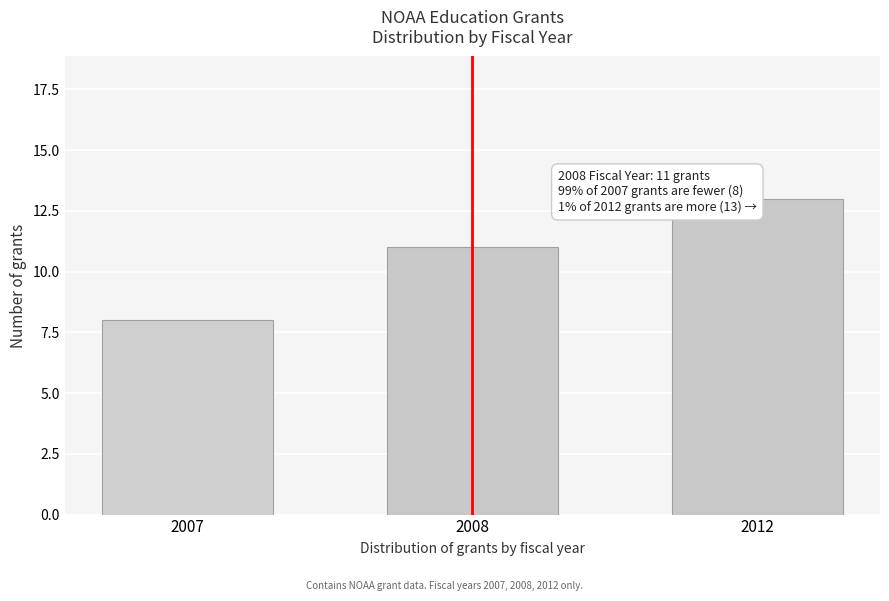

Reading left to right, transcribe all the data shown in this chart.

8	11	13